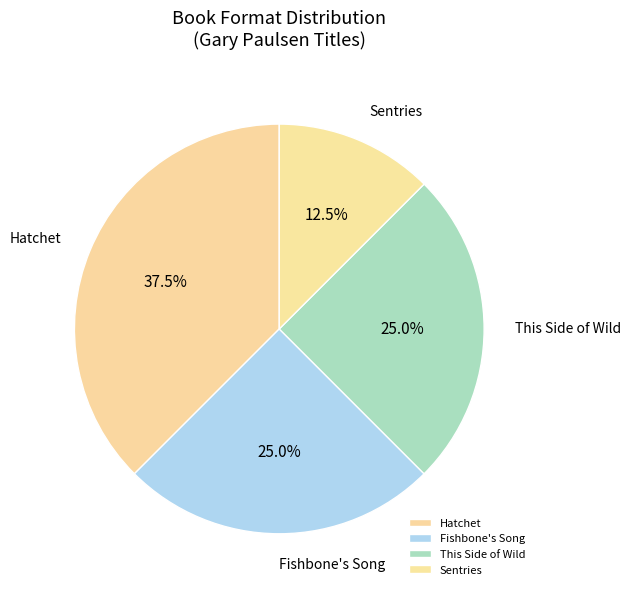

Is the sum of Hatchet and Fishbone's Song greater than half?

Yes